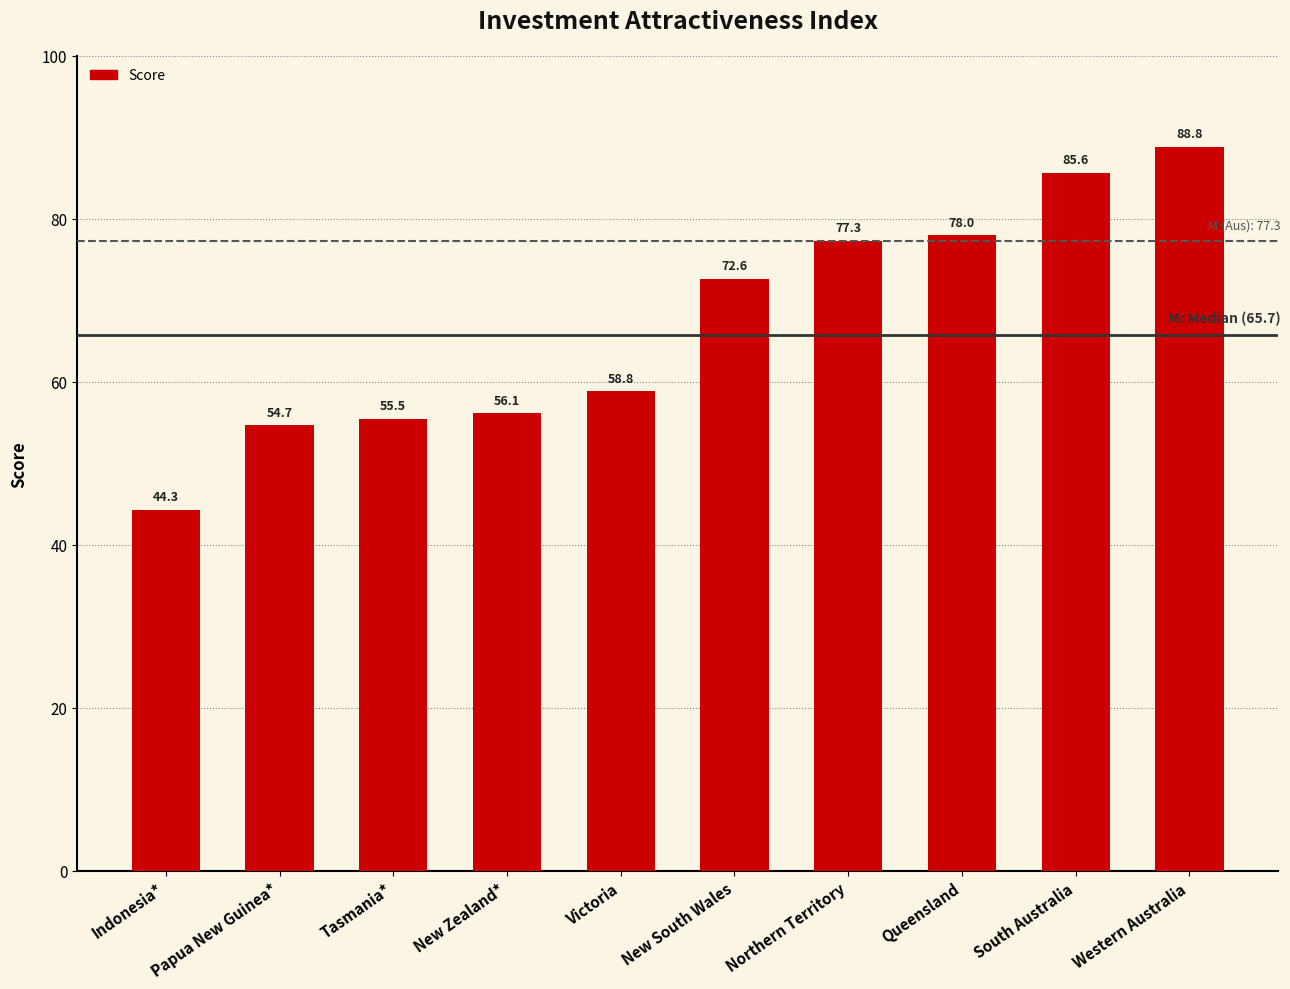

Which category has the highest value across all series?

Western Australia